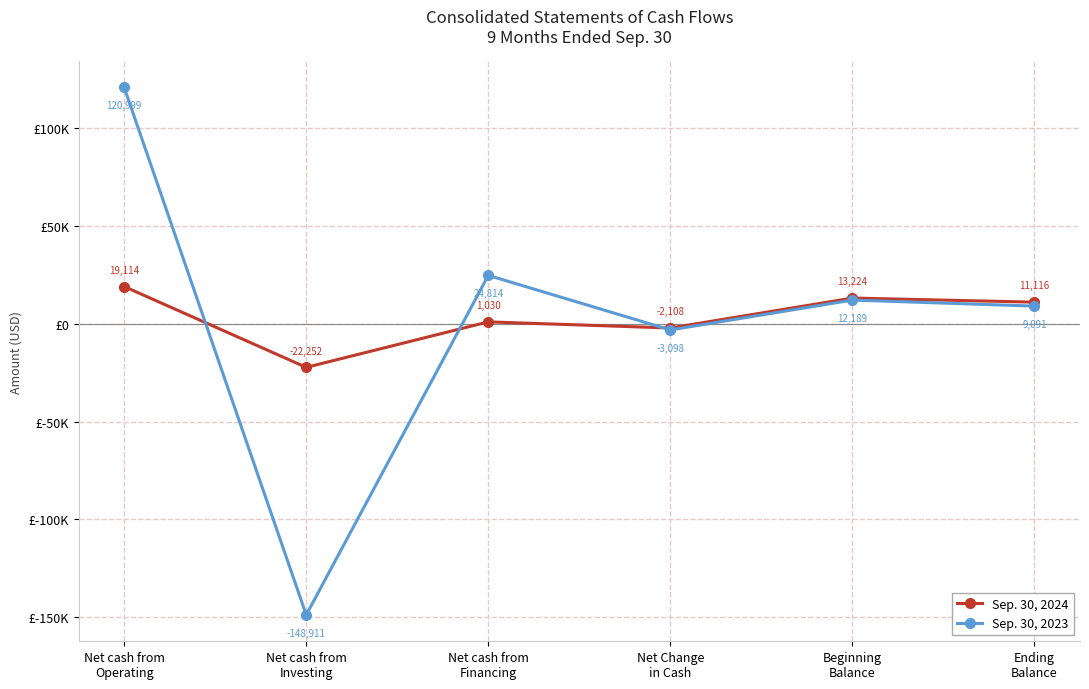

What position from the right is Ending
Balance?

1